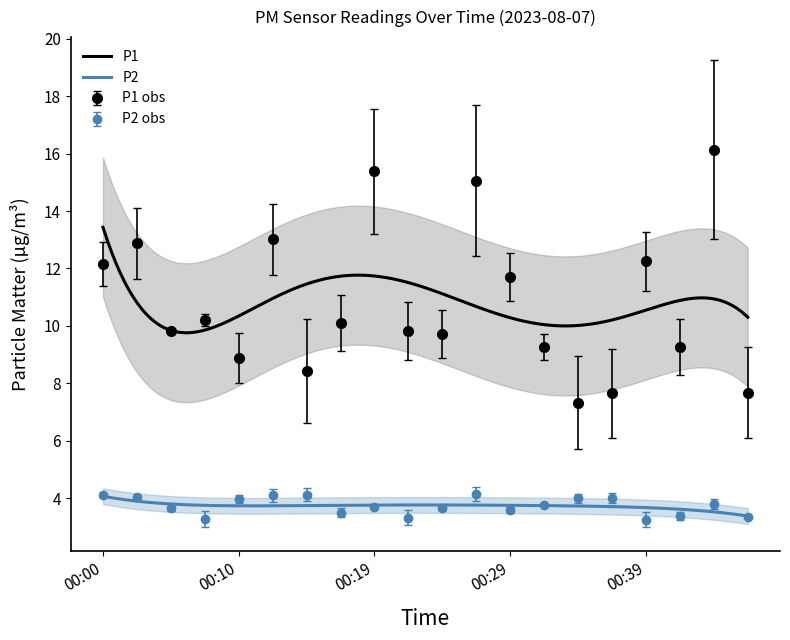

Which series has the largest total across all categories?

P1